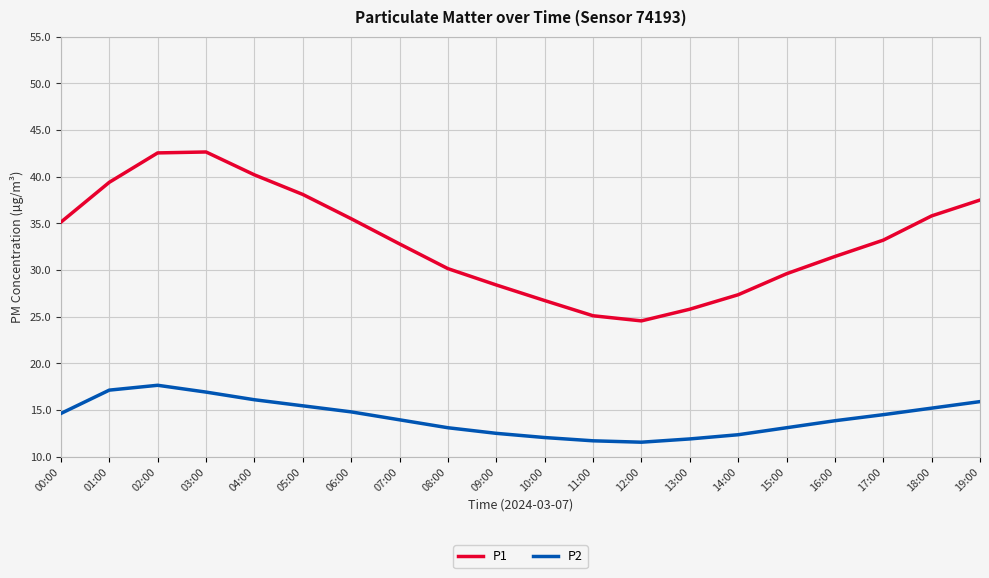

Is this an area chart (filled region under the line)?

No